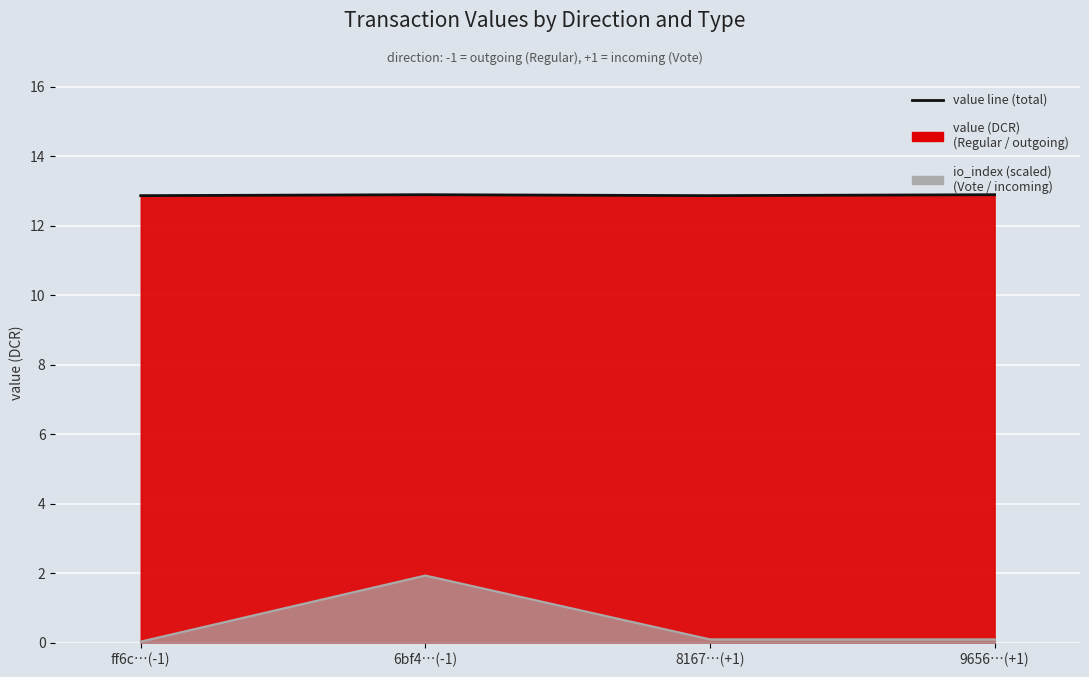

The value of io_index line at 6bf4…(-1) is 0.8. True or false?

False